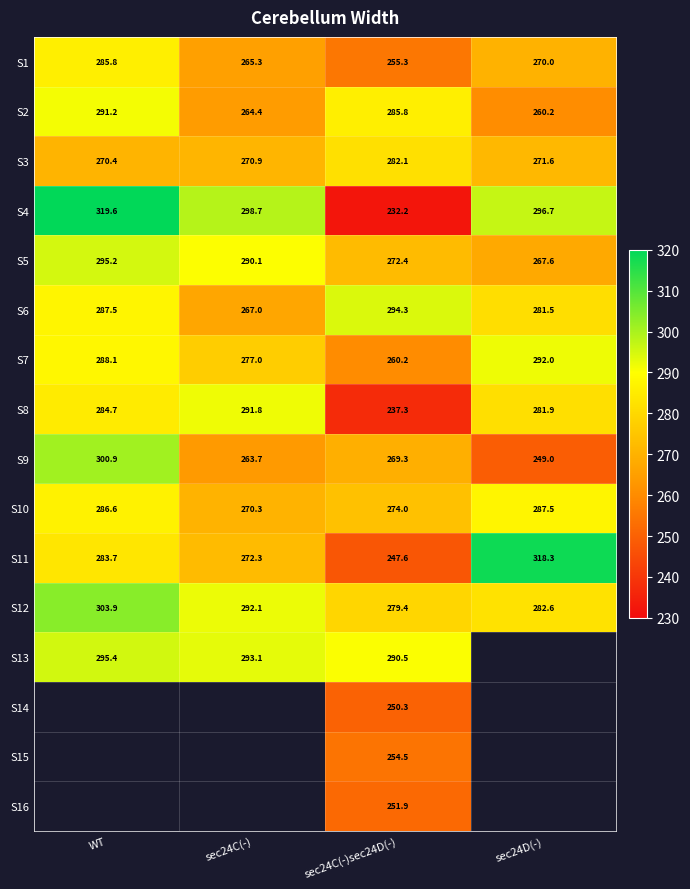

The value of S3 at sec24C(-)sec24D(-) is 282.1. True or false?

True